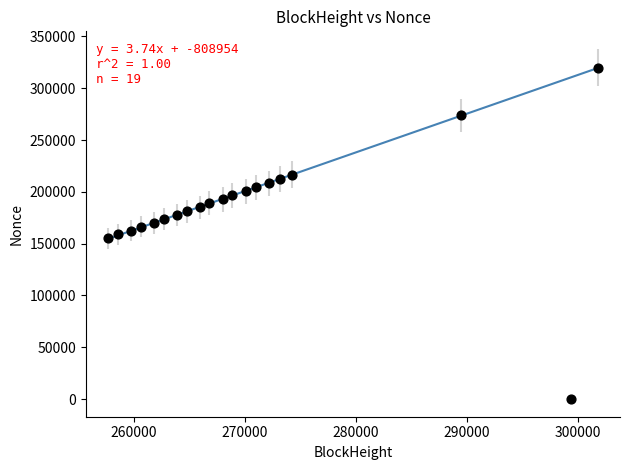

What is the range of X values (max minus min)?

44091